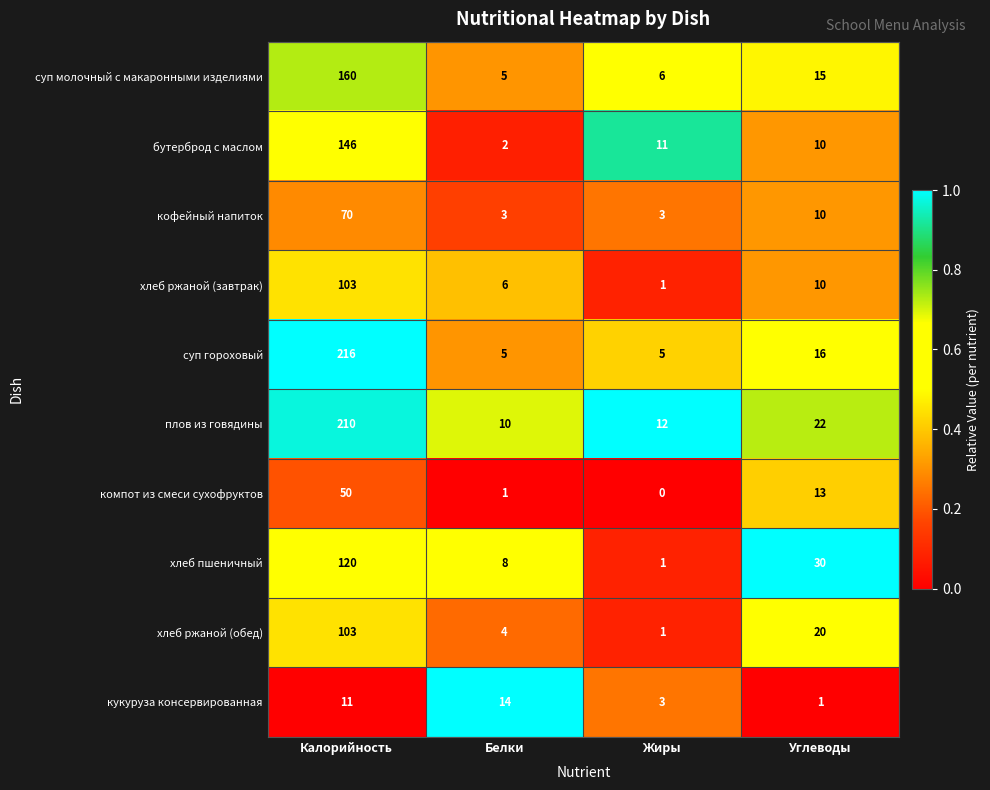

Where does the хлеб ржаной (обед) series first go above 20?

Калорийность